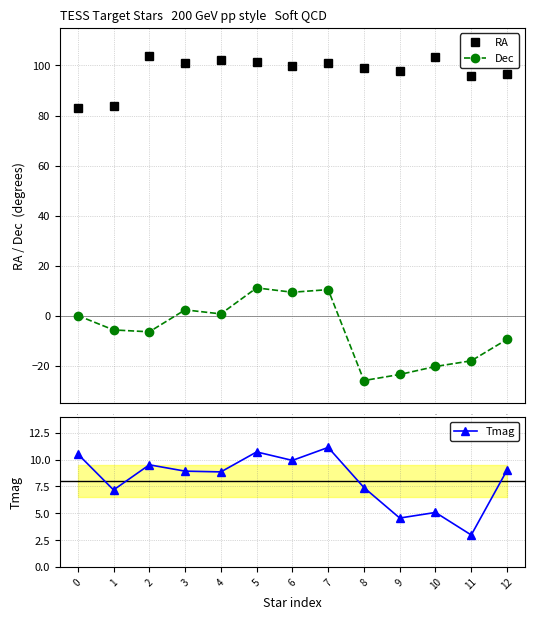

Is the value of Dec at 5 greater than the value of RA at 8?

No